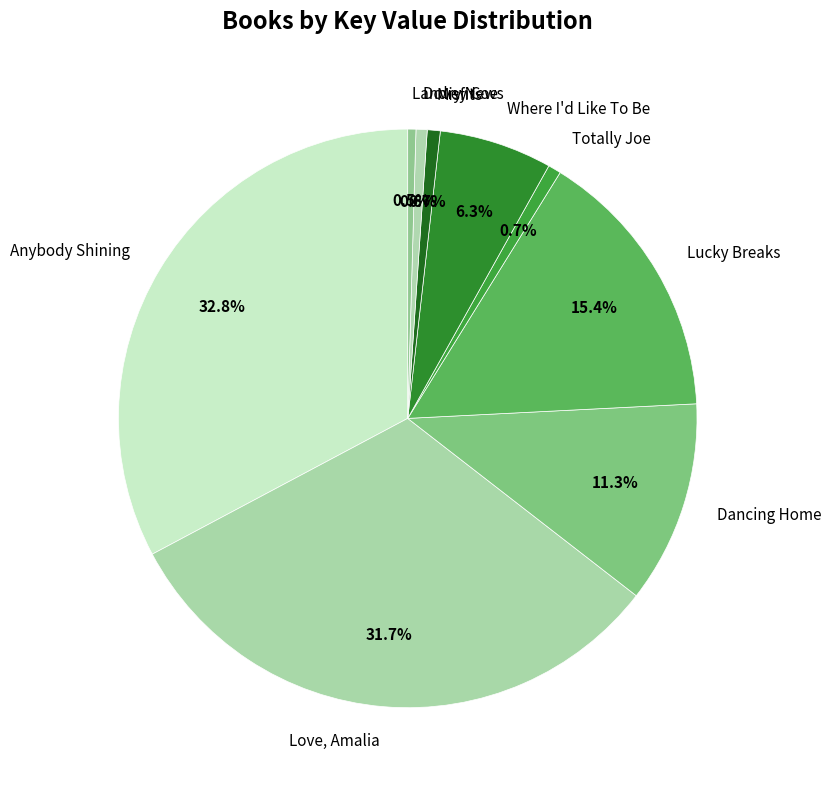

How many slices are in this pie chart?

9